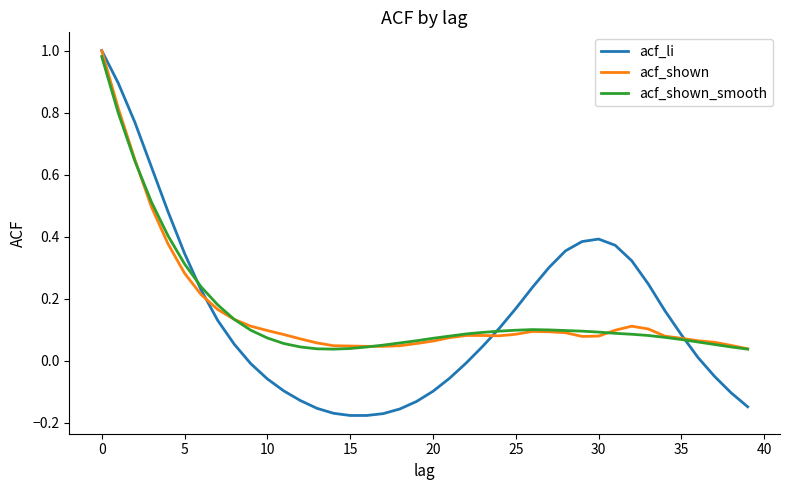

Which series has the widest spread of values?

acf_li